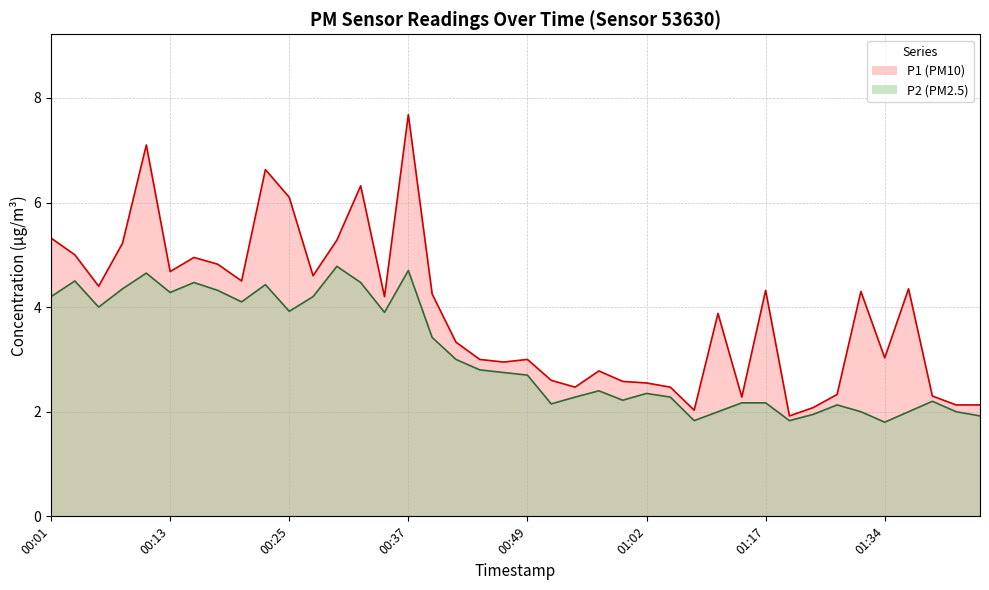

Where is P2 nearest to the value 3?

00:42